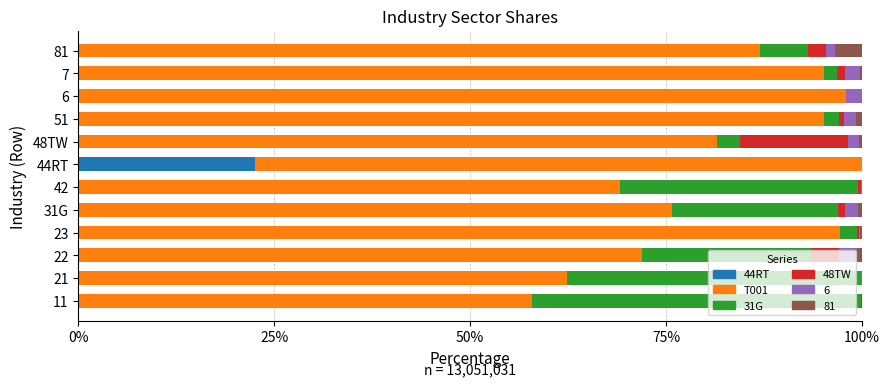

Which category has the highest value in the 44RT series?

44RT